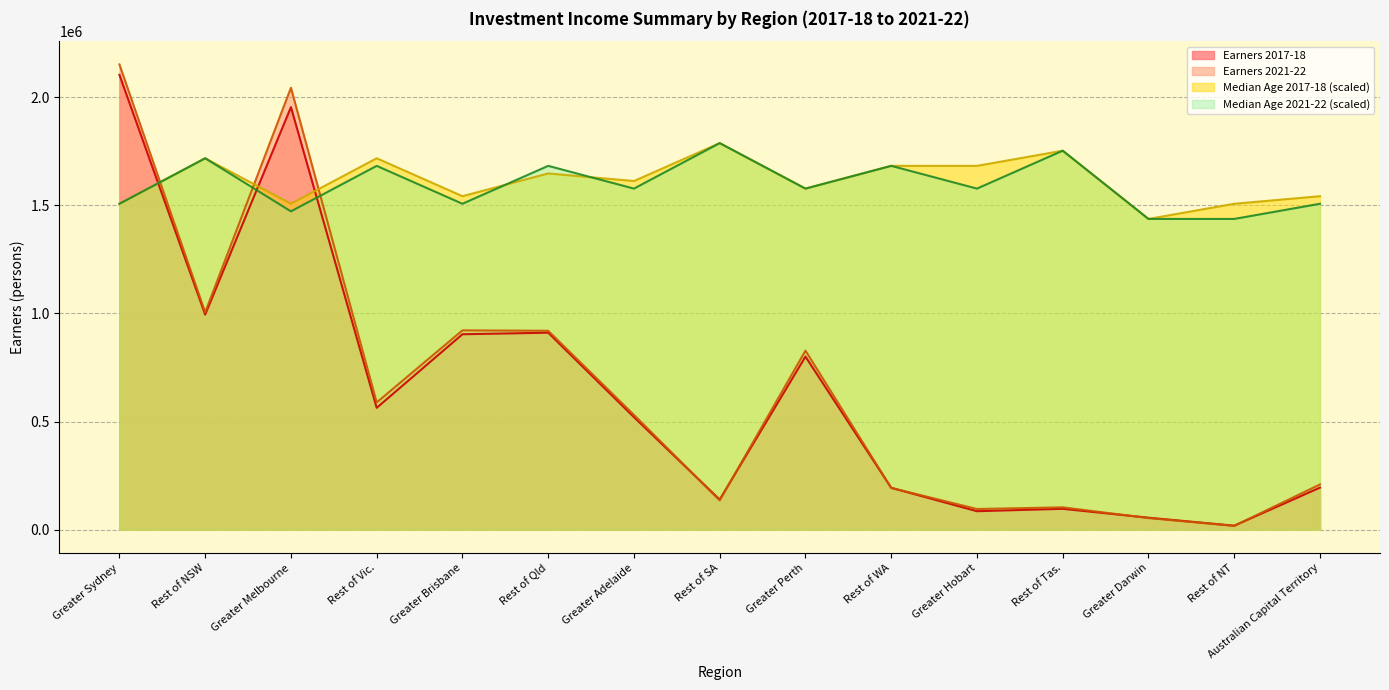

What is the sum of all Earners 2021-22 values?

9799920.0